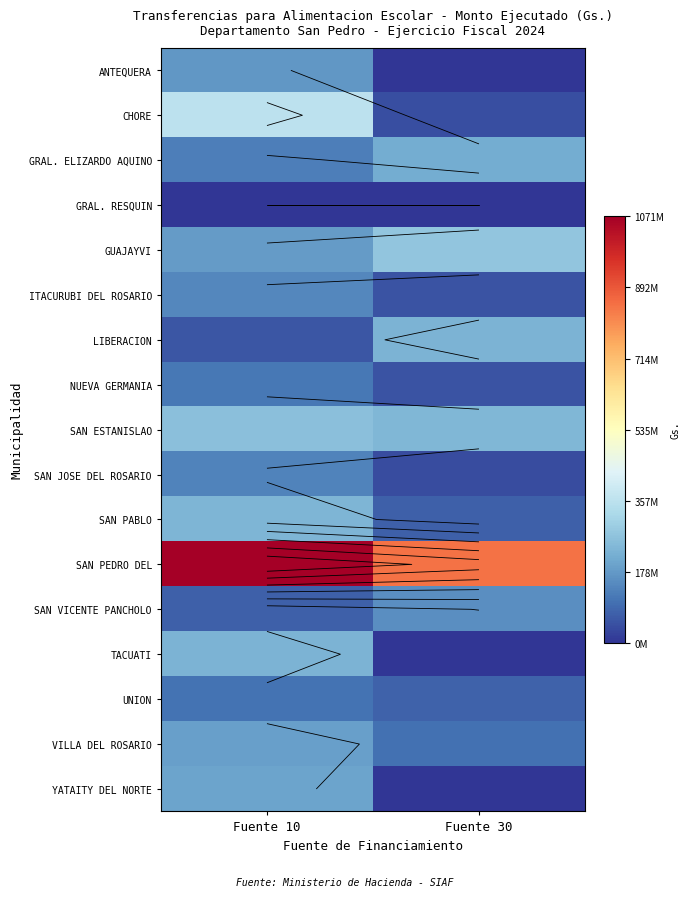

What is the sum of the LIBERACION values at Fuente 10 and Fuente 30?

286335000